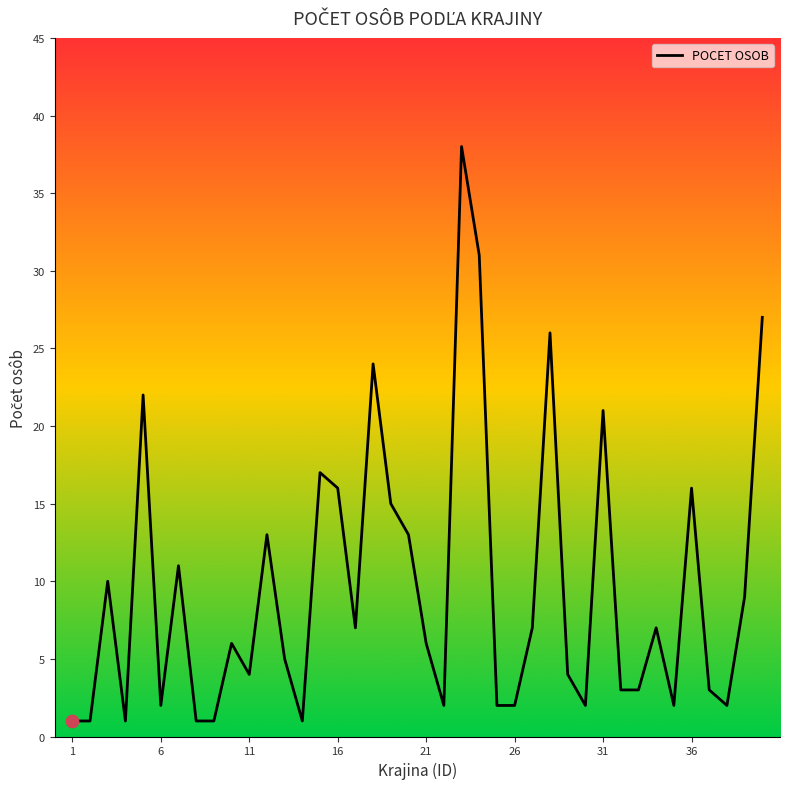

What is the maximum value shown in the chart?

38